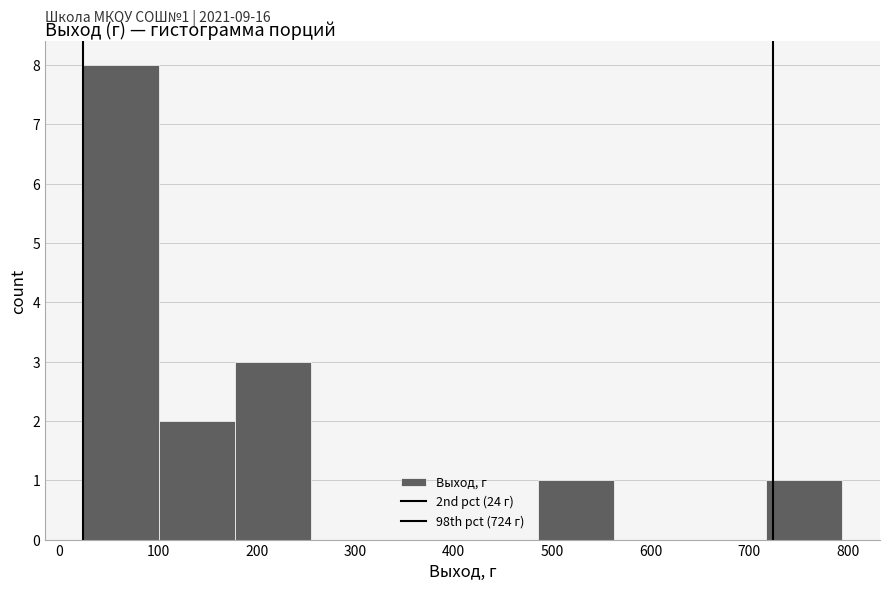

Over which range of the x-axis is the bar tallest?

24 to 101